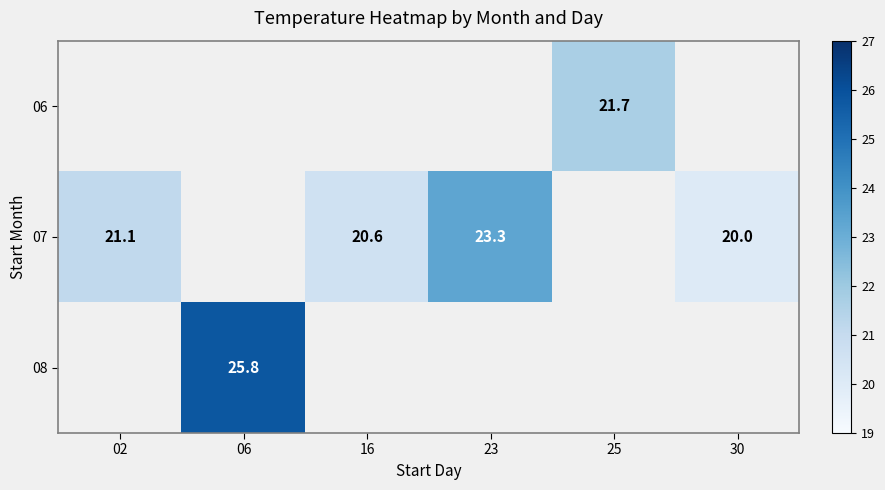

Which category has the highest value across all series?

06